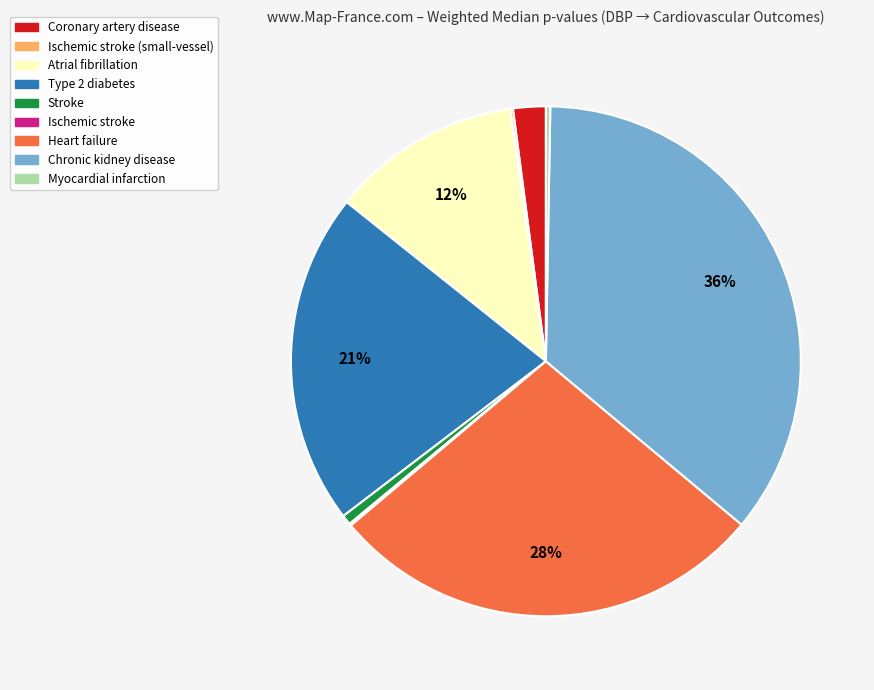

Which category has the biggest portion of the pie?

Chronic kidney disease